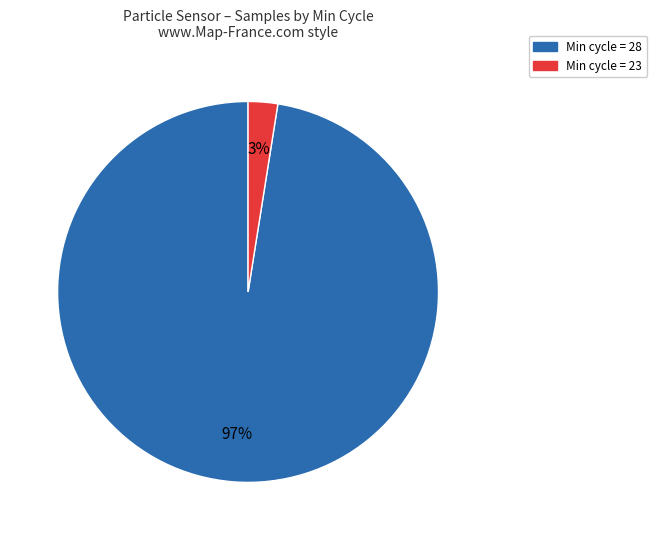

What is the smallest slice in the pie chart?

Min cycle = 23